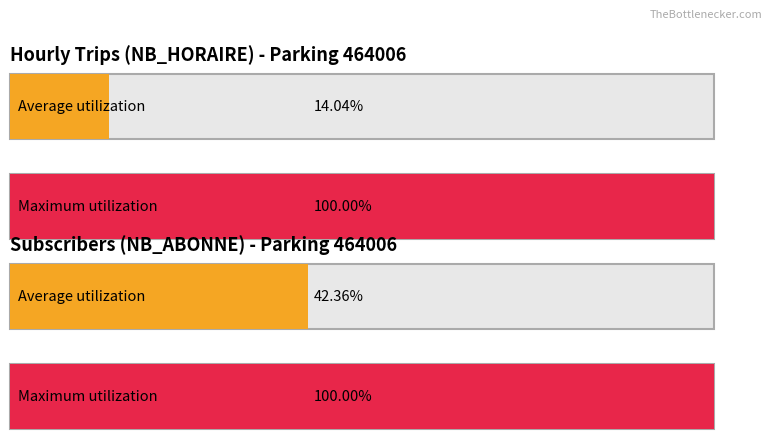

What are all the series names shown in the legend?

NB_HORAIRE, NB_ABONNE